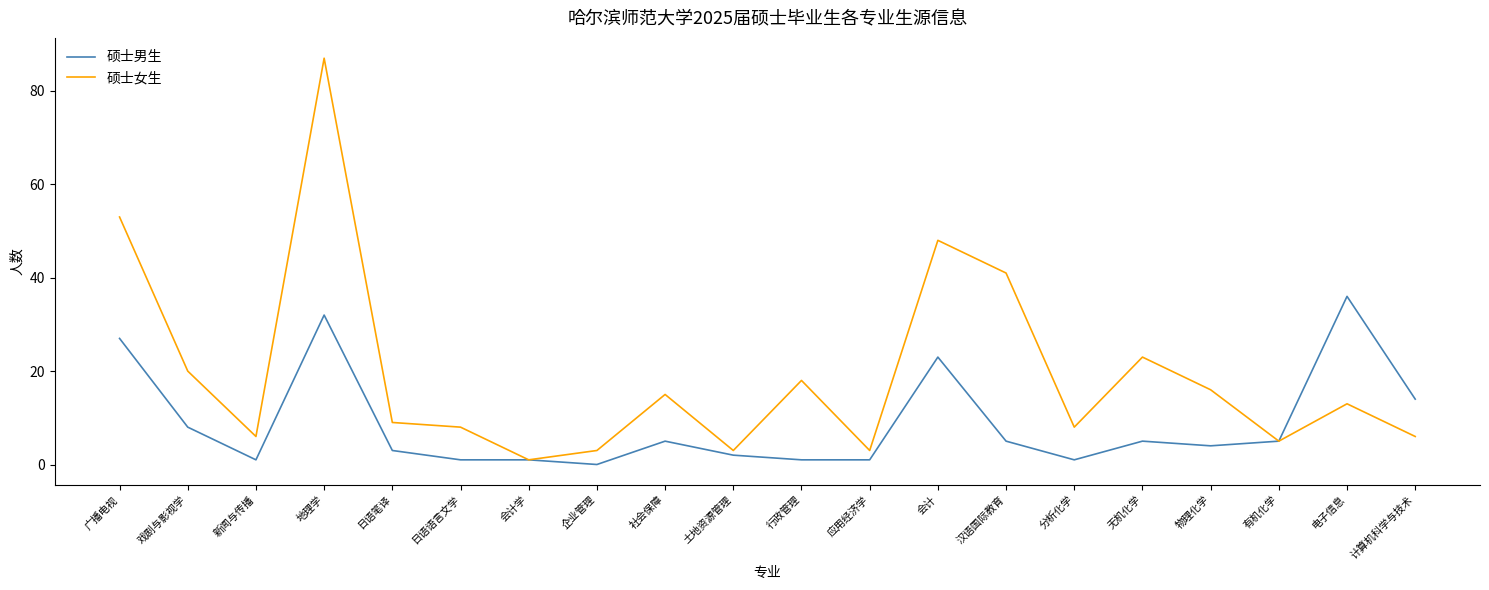

Which series has the largest range (max minus min)?

硕士女生